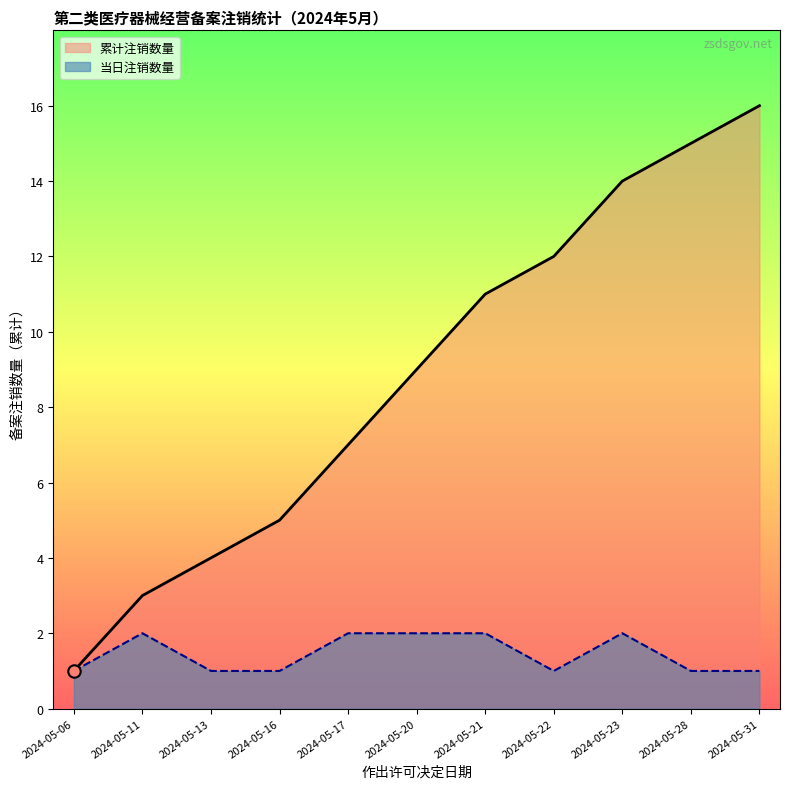

What is the change in value from 2024-05-11 to 2024-05-22?

+9